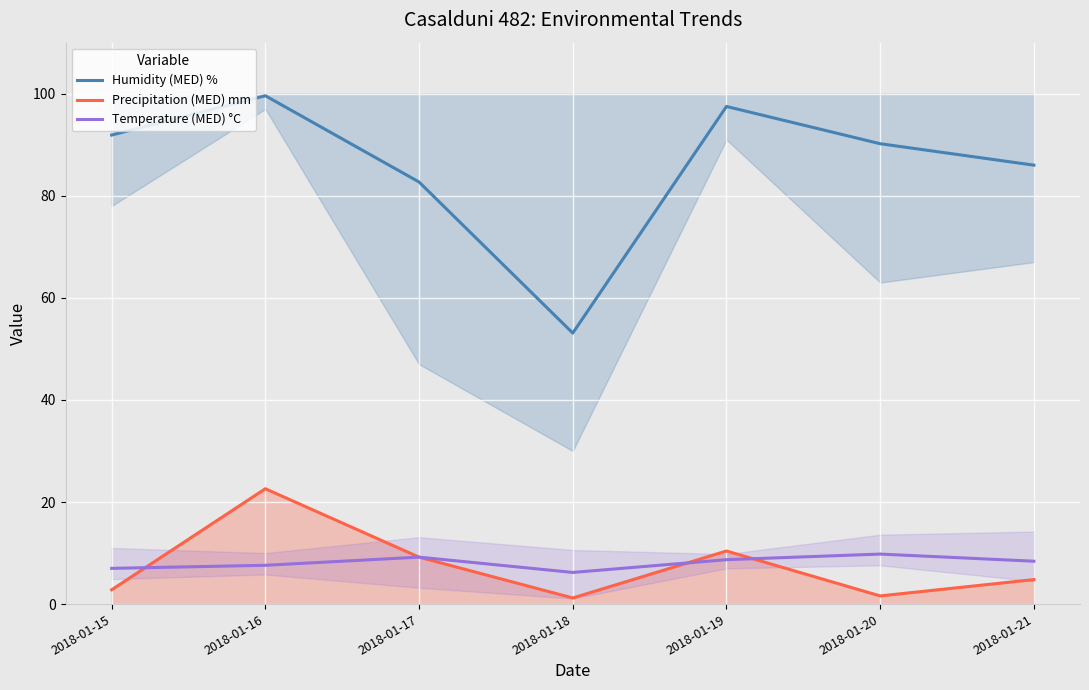

Is it true that Temperature (MED) °C equals 3.2 at 2018-01-15?

False